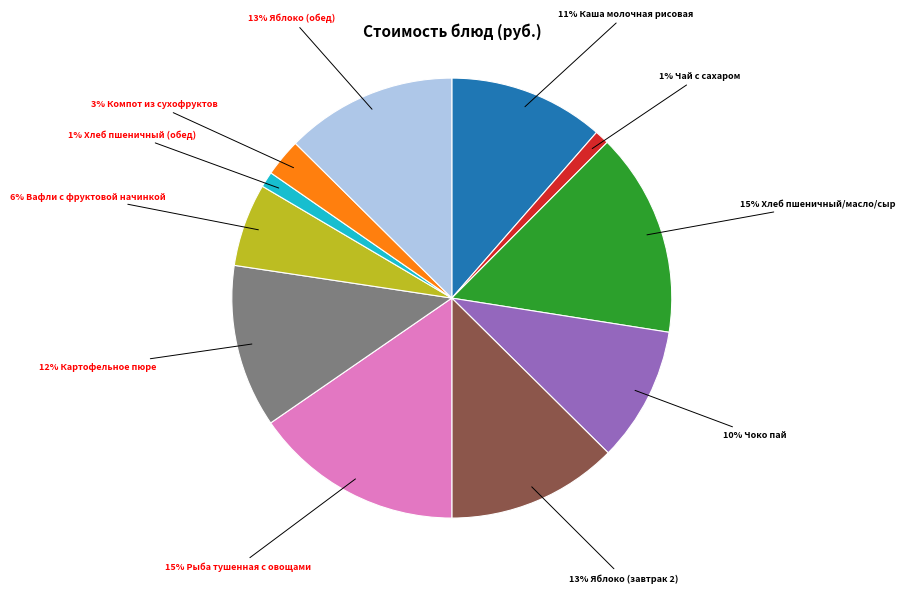

To the nearest percent, what is the difference between the largest and smallest slice percentages?

14%